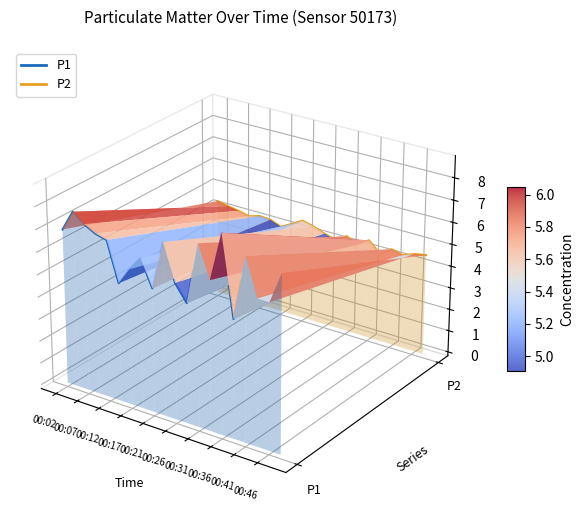

What are all the series names shown in the legend?

P1, P2